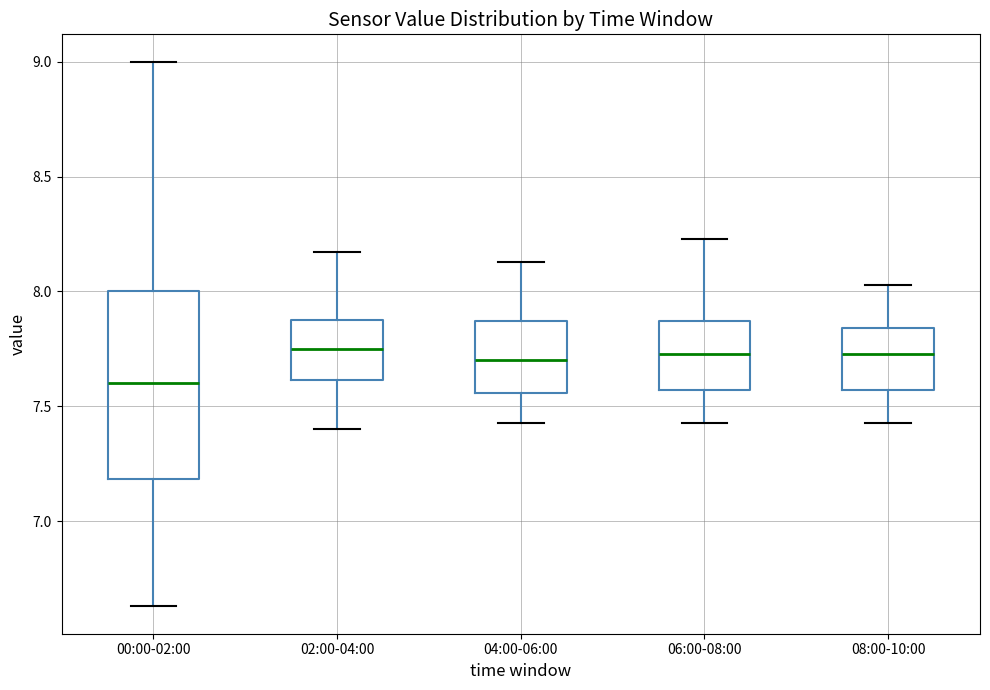

Reading left to right, transcribe this box plot: for each box, give where its median line is, the range the box spans, and where its two whiskers end, as read against the y-axis. The values are not printed on the chart, so give them approximately, as read against the axis.

00:00-02:00: median 7.60, box 7.20 to 8.00, whiskers 6.65 to 9.00
02:00-04:00: median 7.75, box 7.60 to 7.90, whiskers 7.40 to 8.15
04:00-06:00: median 7.70, box 7.55 to 7.85, whiskers 7.45 to 8.15
06:00-08:00: median 7.75, box 7.55 to 7.85, whiskers 7.45 to 8.25
08:00-10:00: median 7.75, box 7.55 to 7.85, whiskers 7.45 to 8.05